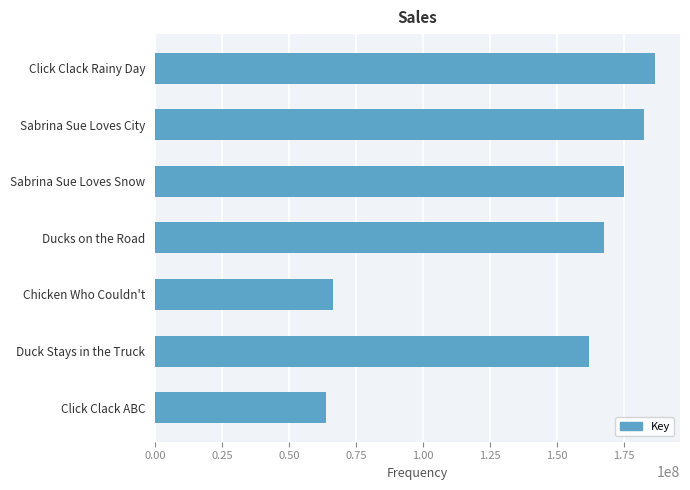

Approximately how many times larger is the value at Duck Stays in the Truck compared to Sabrina Sue Loves Snow?

0.9